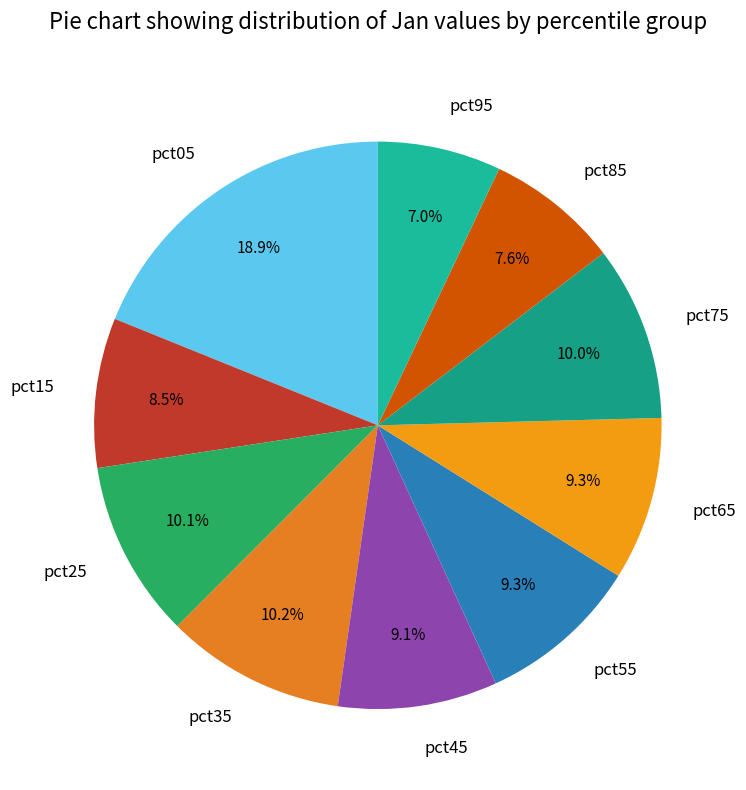

To the nearest percent, what portion does pct95 represent?

7%